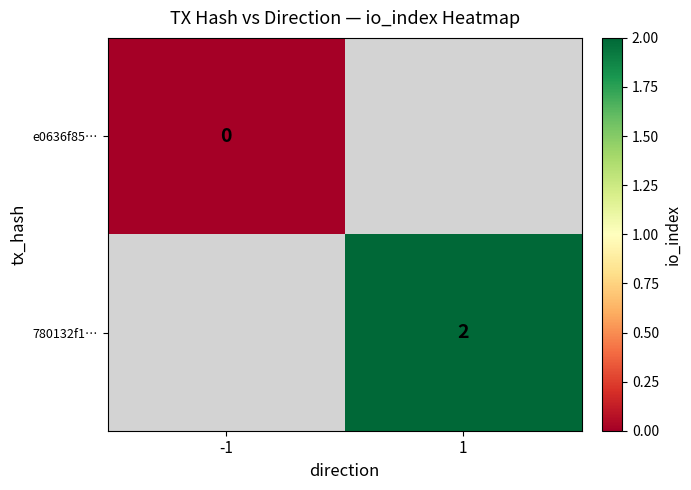

The value of 780132f1… at 1 is 2. True or false?

True